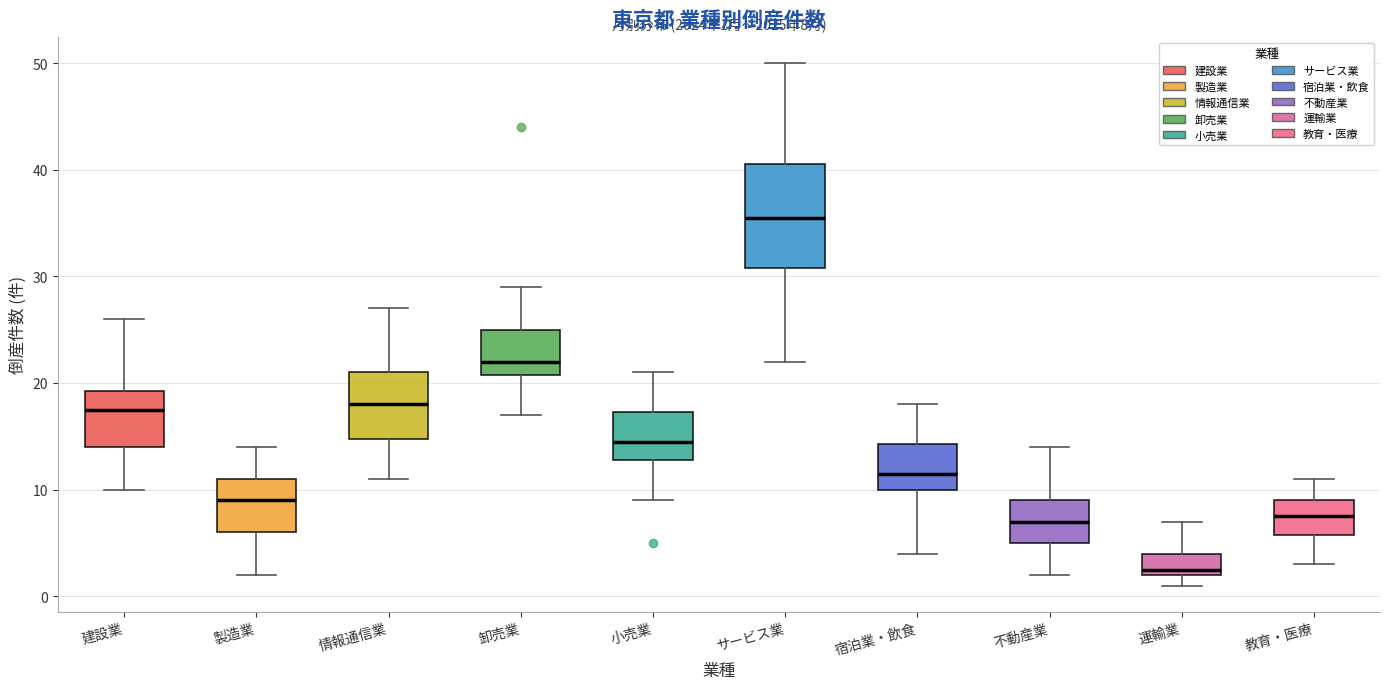

Which box has the highest median line?

サービス業